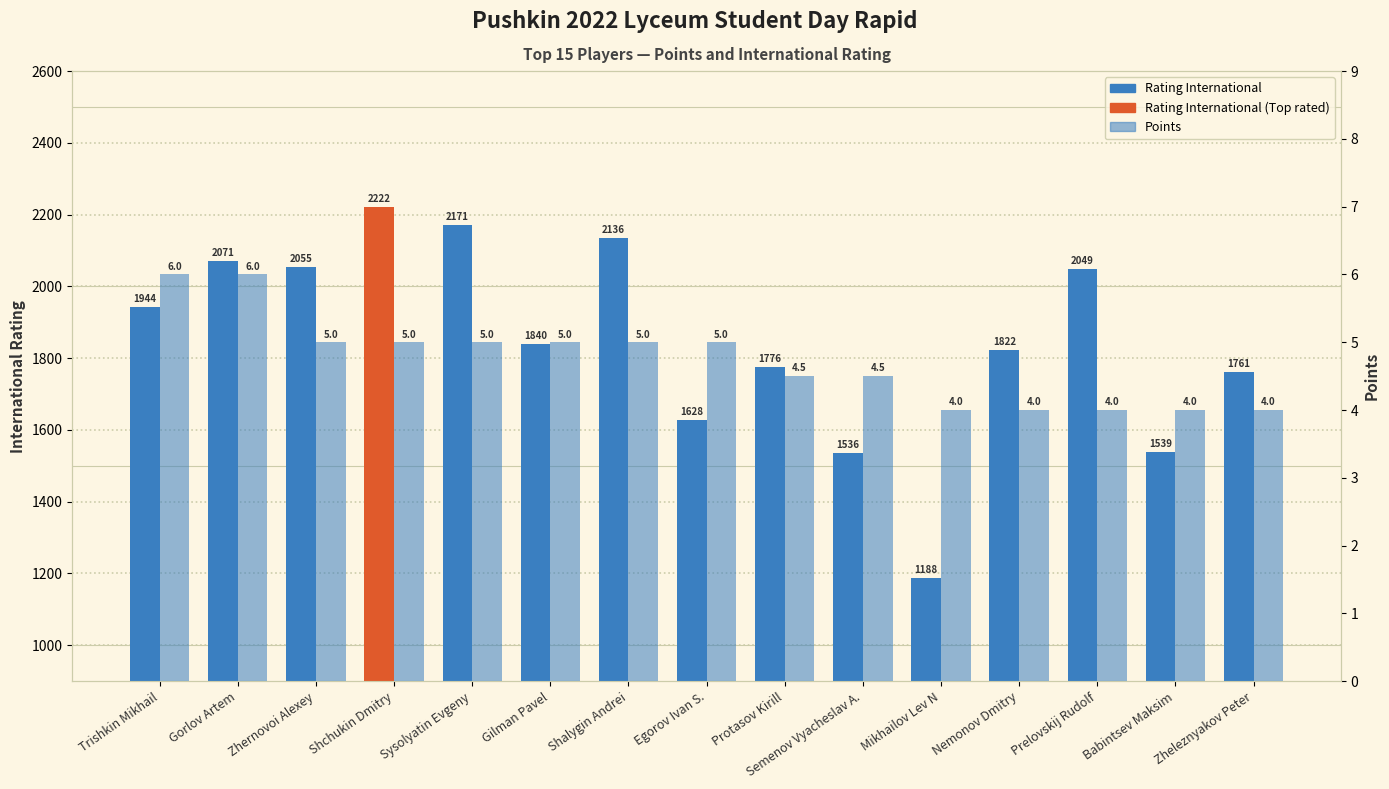

True or false: Rating International has a value of 875.2 at Semenov Vyacheslav A..

False